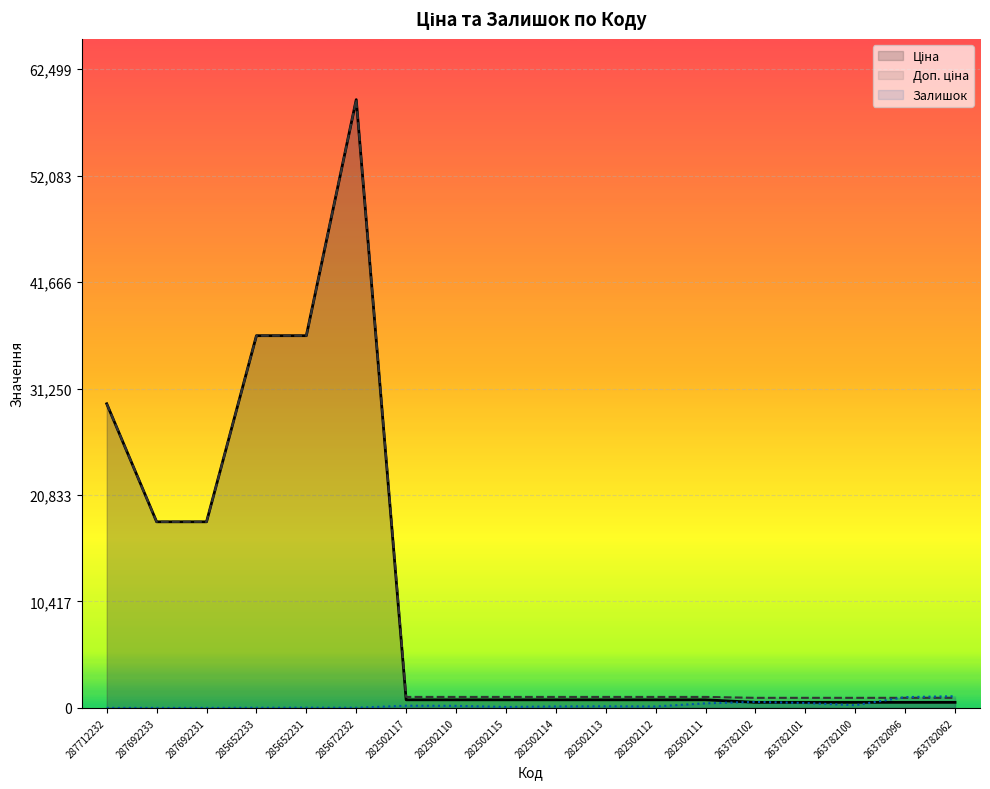

At which label does Ціна first exceed 793?

287712232